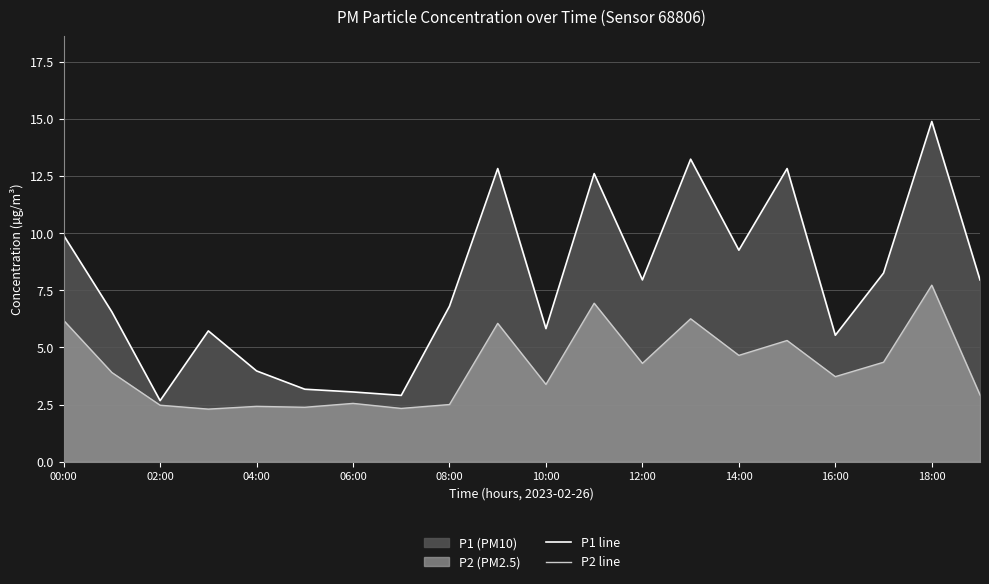

Which series has the largest range (max minus min)?

P1 line